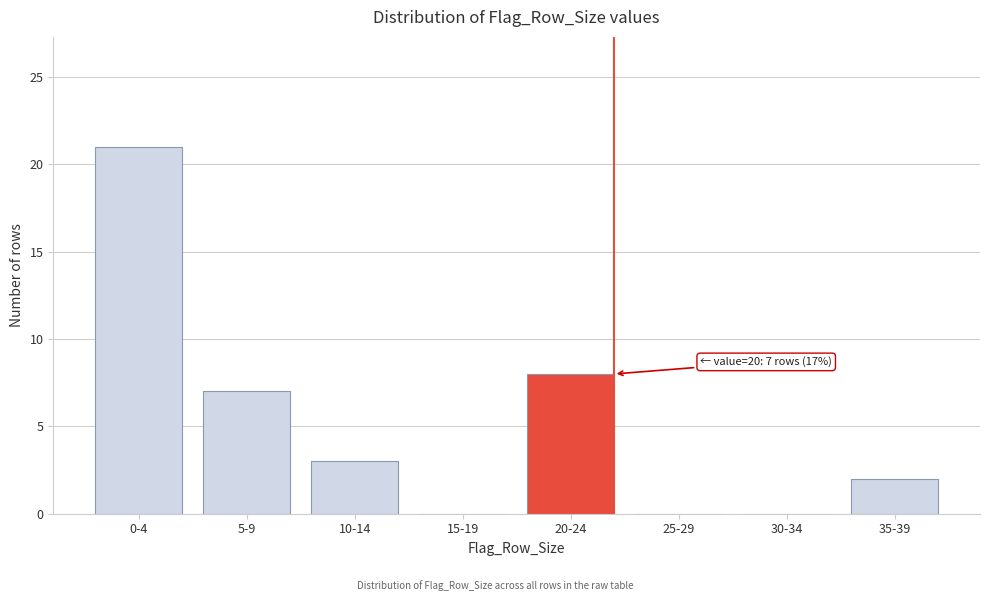

Reading left to right, what are all the values shown in this chart?

0-4=21	5-9=7	10-14=3	15-19=0	20-24=8	25-29=0	30-34=0	35-39=2